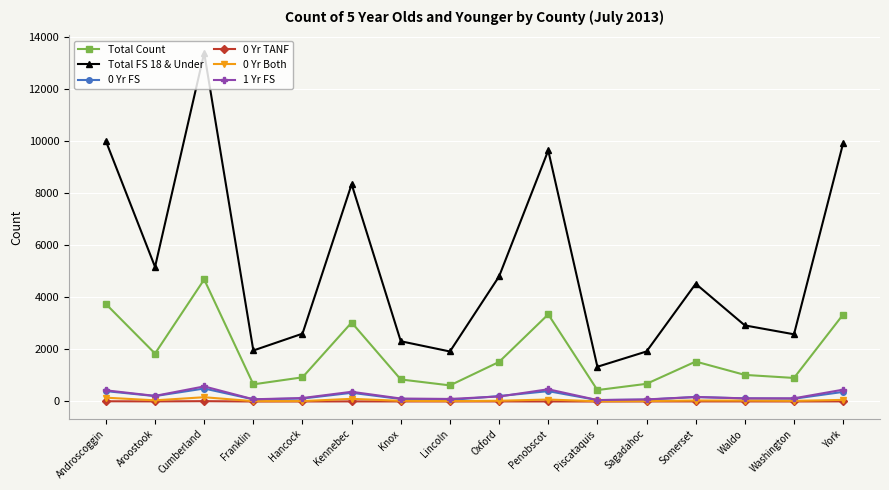

At which label is Total Count closest to 2564?

Kennebec